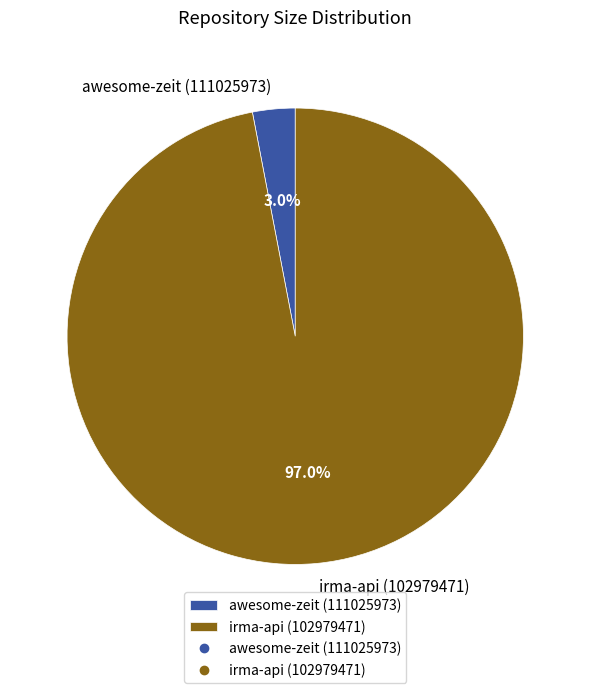

How much of the chart is everything except awesome-zeit (111025973)?

97.0%